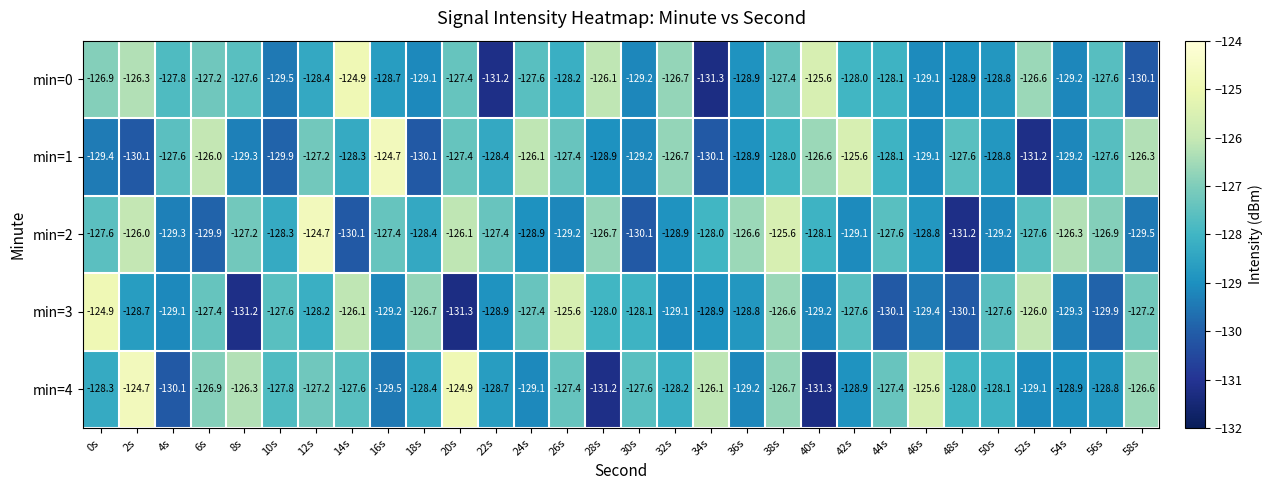

At which label does min=4 reach its peak?

2s